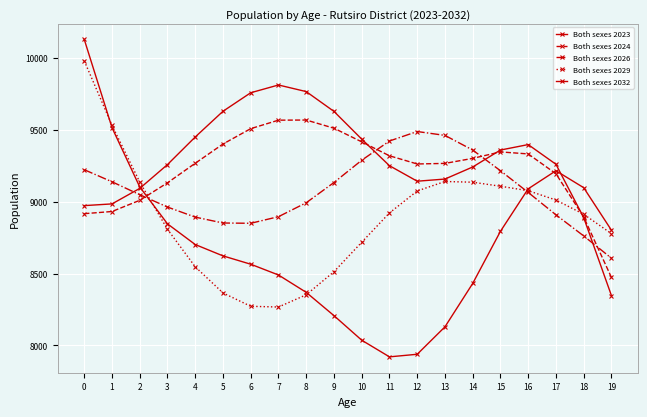

Which category has the highest value in the Both sexes 2023 series?

7